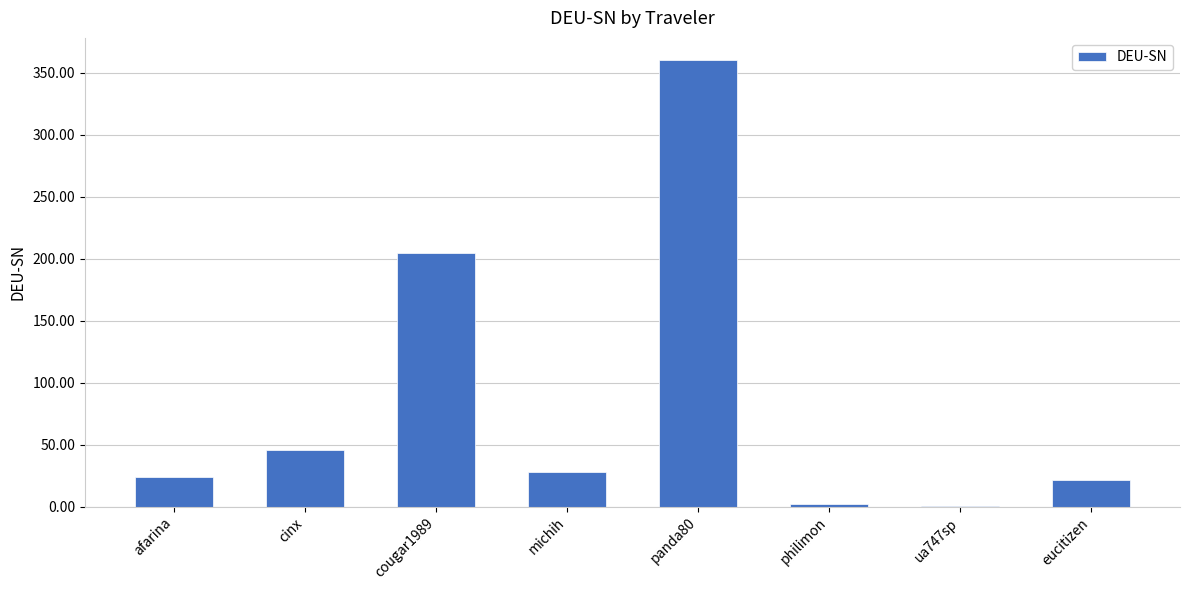

Is it true that the value at cougar1989 is 49.0?

False